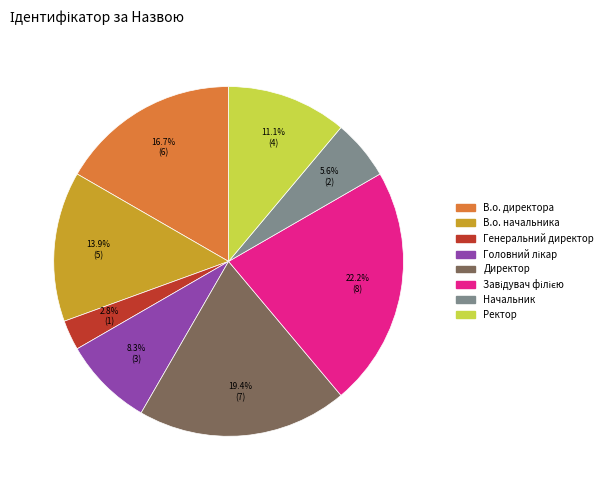

Between Ректор and В.о. начальника, which is larger?

В.о. начальника